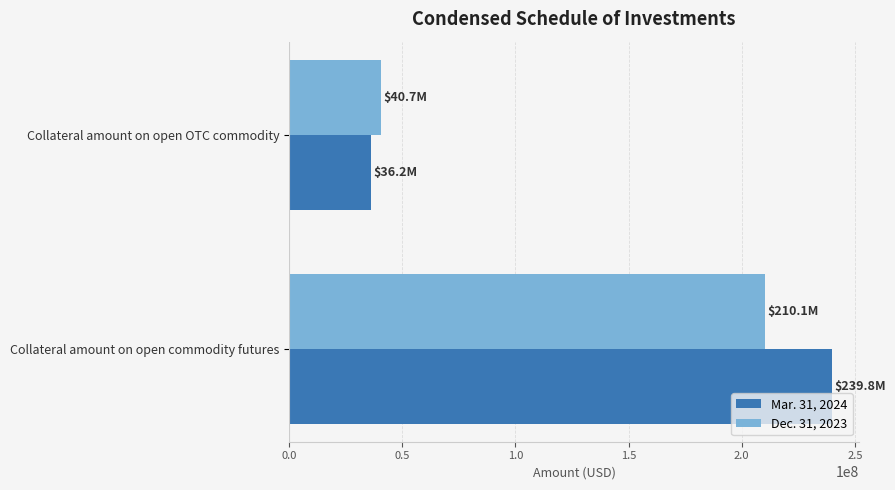

At which category is the sum across all series the highest?

Collateral amount on open commodity futures